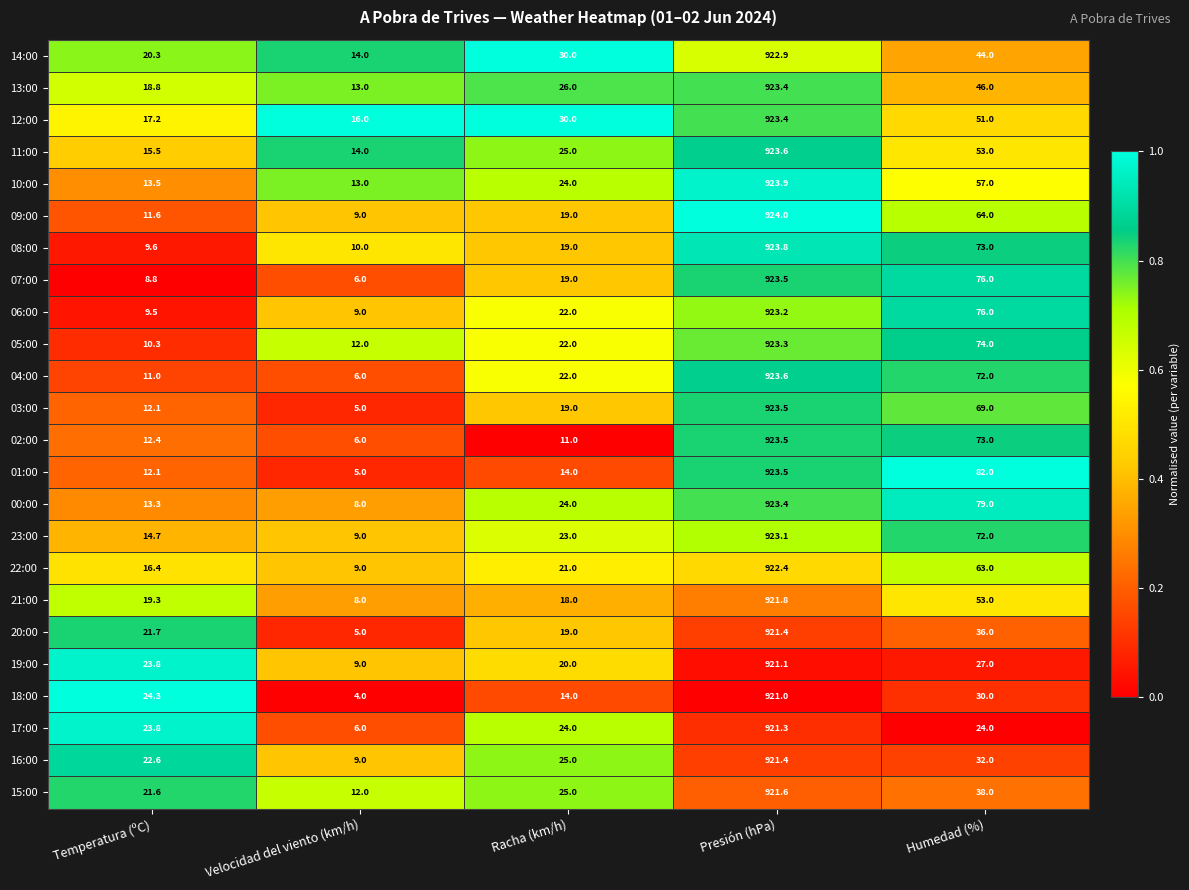

Which series changed the most between Velocidad del viento (km/h) and Humedad (%)?

01:00